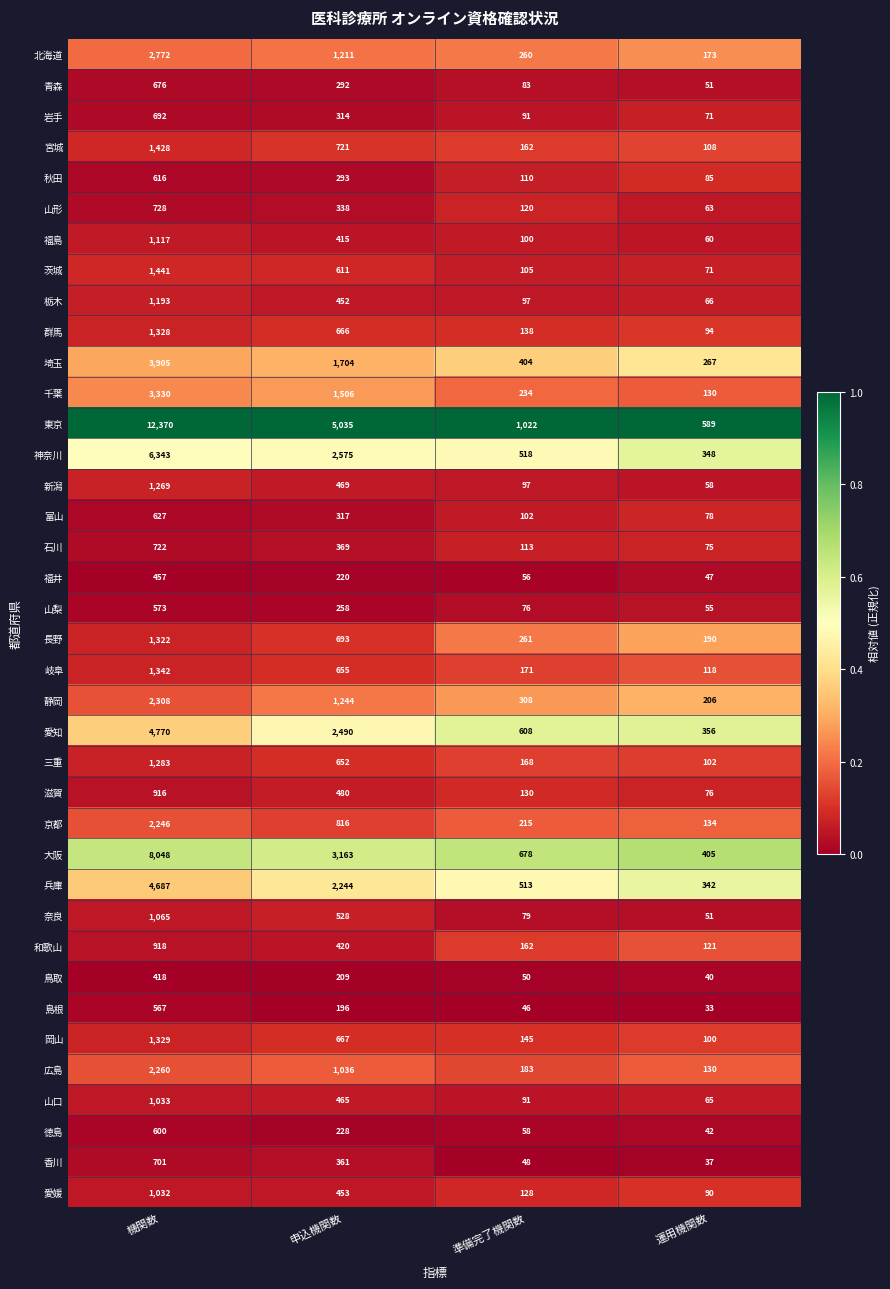

What is the difference between the maximum and second lowest values in the 岡山 series?

1184